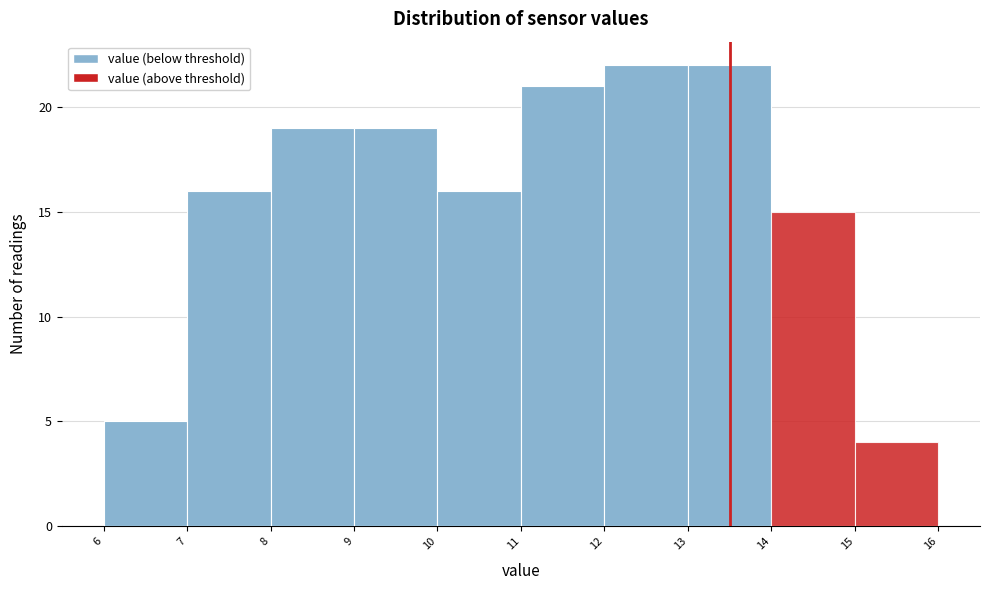

Reading left to right, list every bar in this chart as the range it spans on the x-axis followed by its height. The values are not printed on the chart, so give them approximately, as read against the axis.

6 to 7: 5
7 to 8: 16
8 to 9: 19
9 to 10: 19
10 to 11: 16
11 to 12: 21
12 to 13: 22
13 to 14: 22
14 to 15: 15
15 to 16: 4